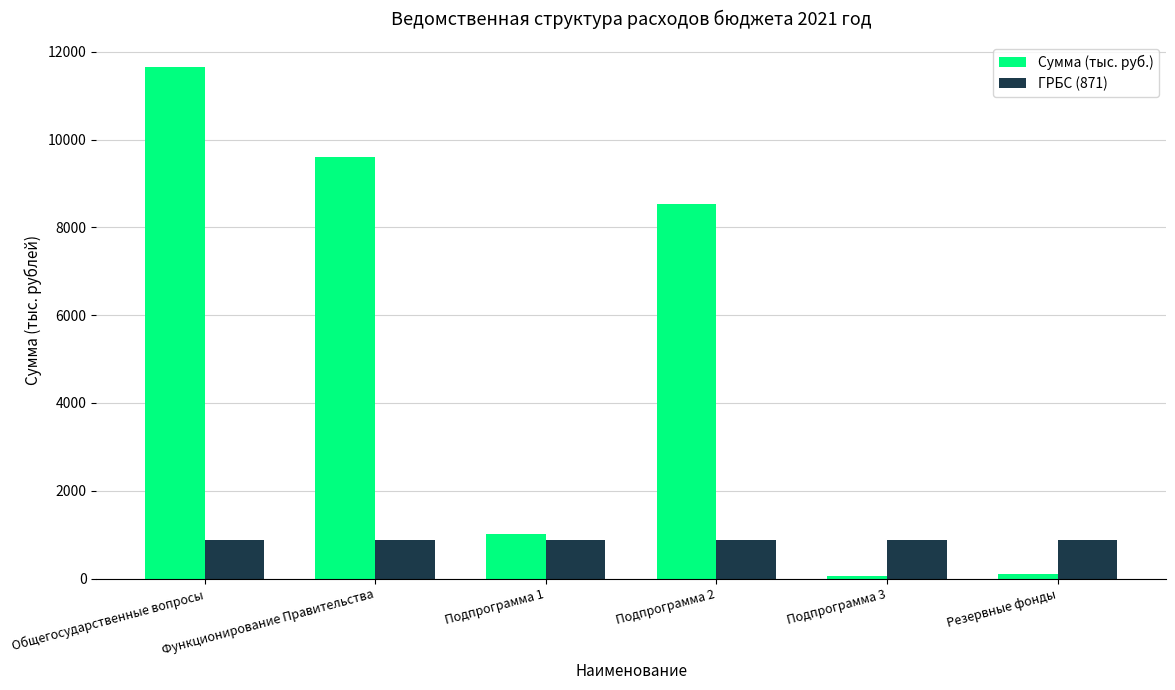

Rank the series at Подпрограмма 1 from highest to lowest value.

Сумма (тыс. руб.), ГРБС (871)